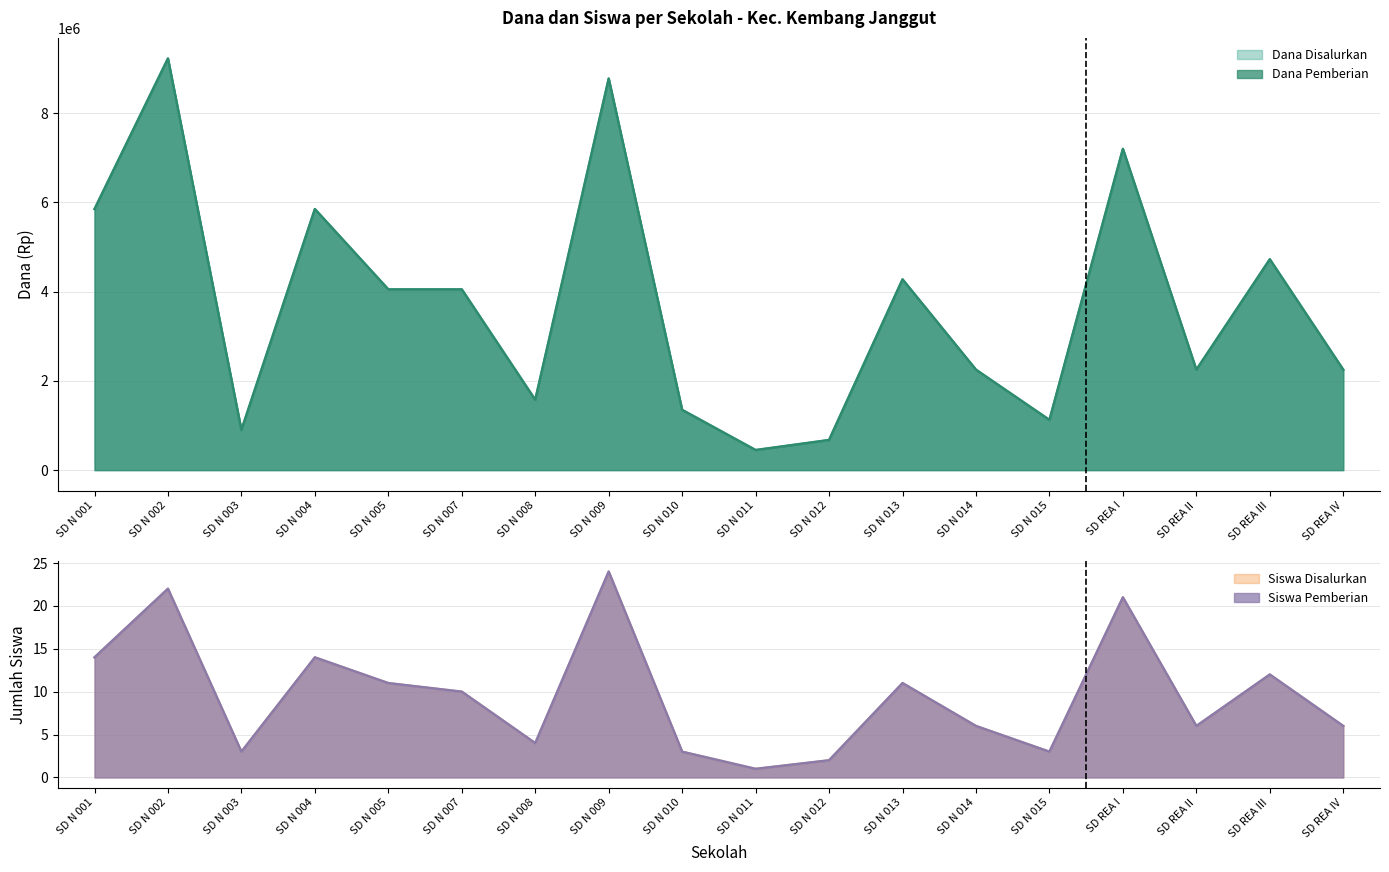

Count the number of categories in the chart.

18